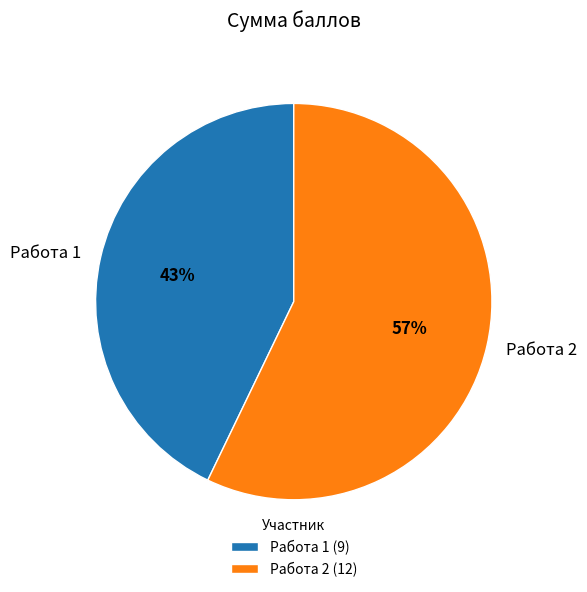

Which slice is the largest?

Работа 2